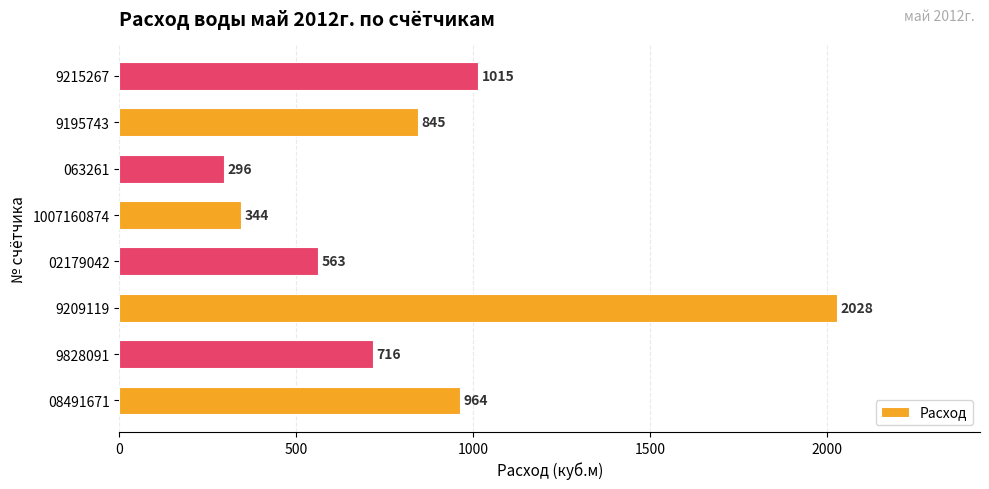

List the labels in order of value, smallest first.

063261, 1007160874, 02179042, 9828091, 9195743, 08491671, 9215267, 9209119